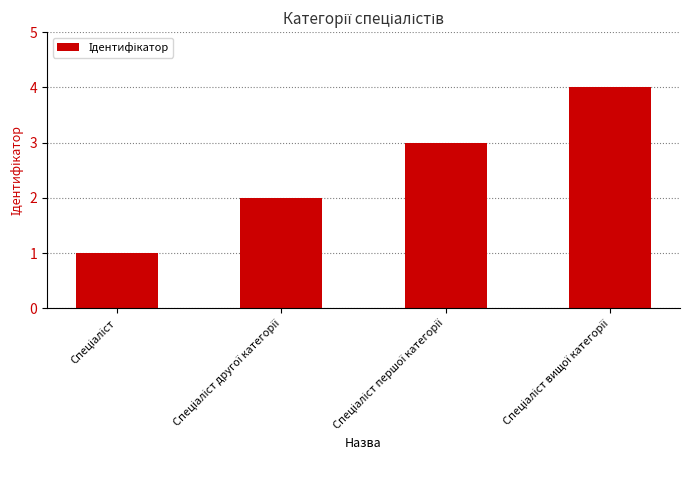

What is the sum of all values?

10